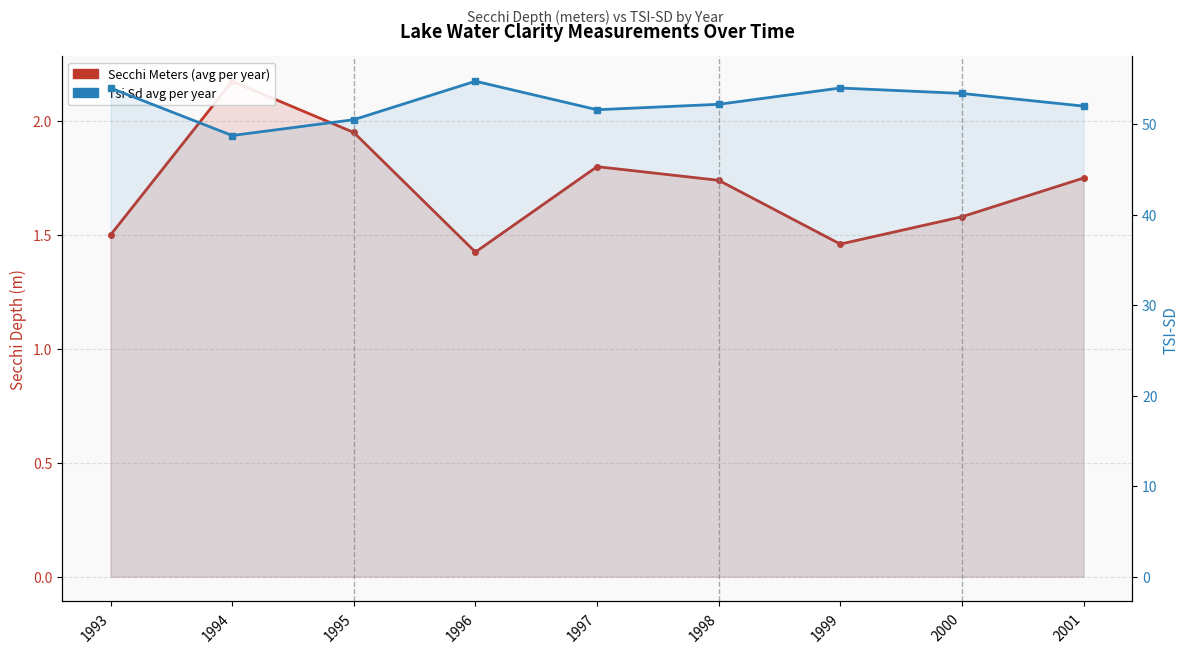

Reading right to left, list all the values displayed in this chart.

Secchi Meters (avg per year): 1.8	1.6	1.5	1.7	1.8	1.4	1.9	2.2	1.5
TSI-SD (avg per year): 52.0	53.4	54.0	52.2	51.6	54.8	50.5	48.8	54.0